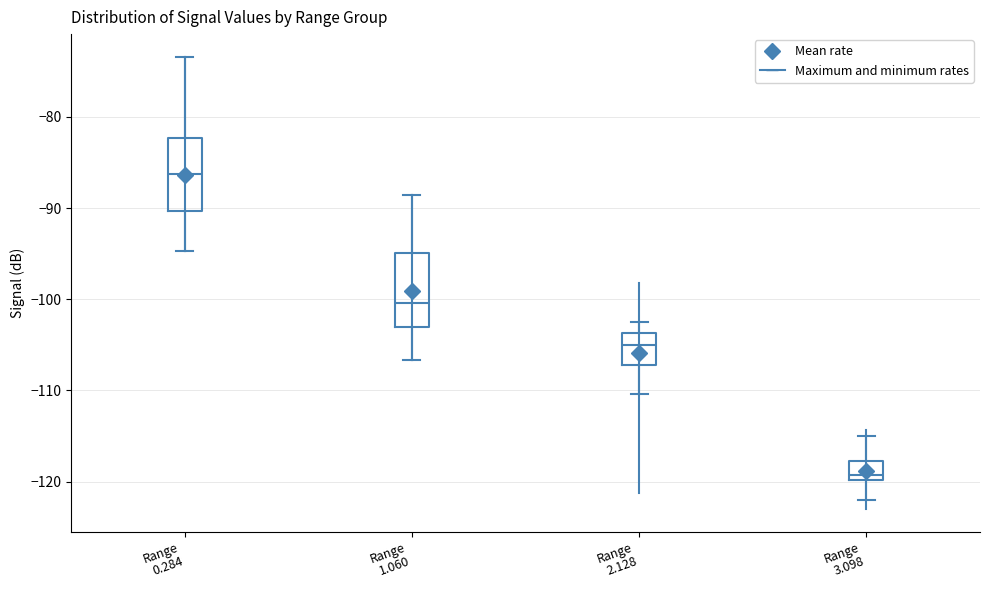

Which box's median line is the highest?

Range 0.284